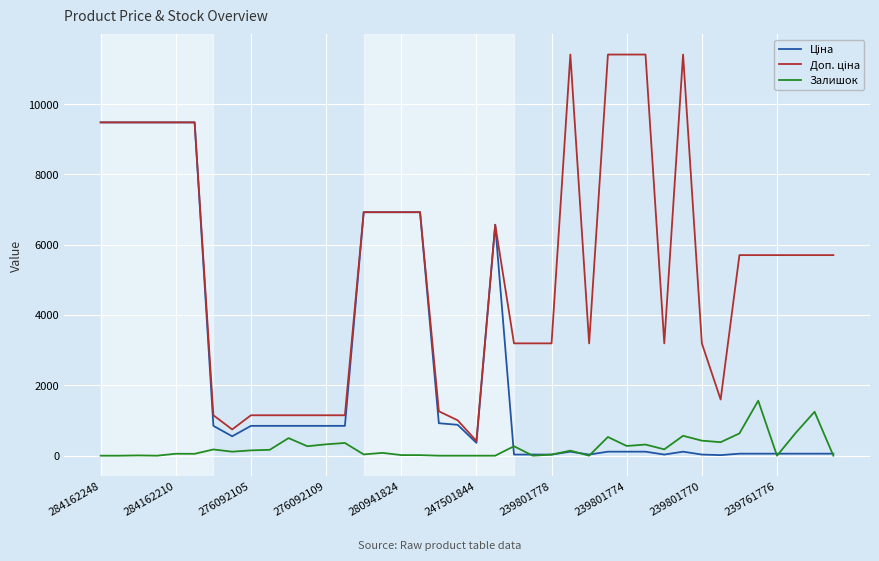

What is the maximum value for Залишок?

1564.0